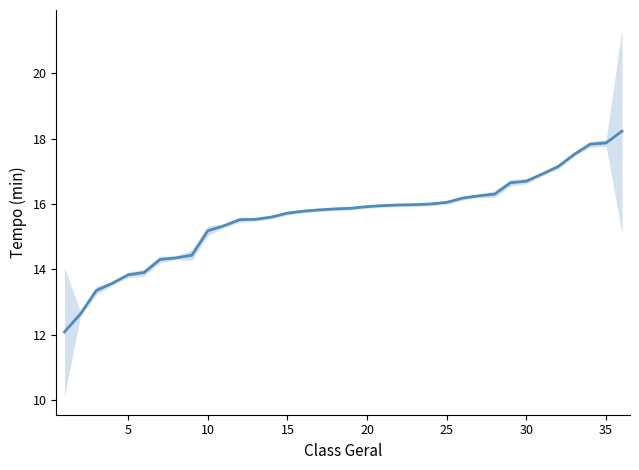

Is this an area chart (filled region under the line)?

No